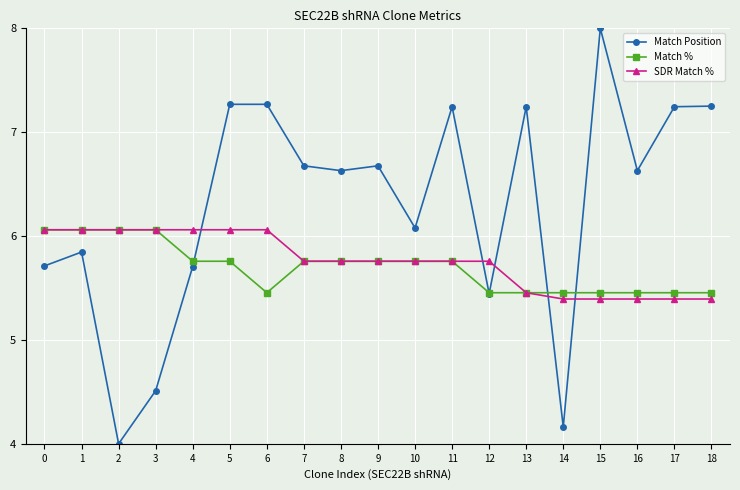

What is the sum of the Match % values at 8 and 13?

11.2